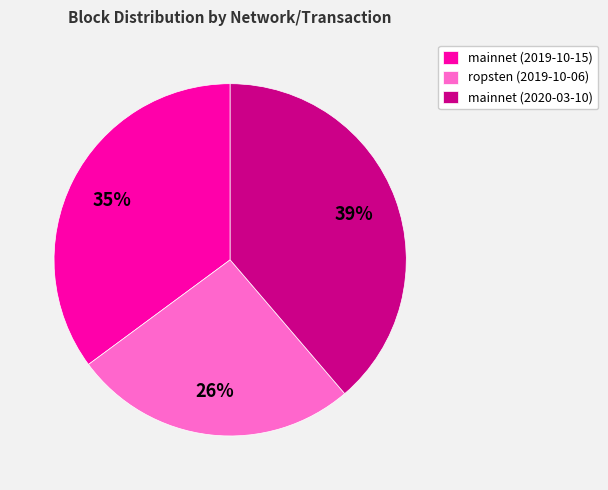

The ropsten (2019-10-06) slice represents 26% of the pie. True or false?

True